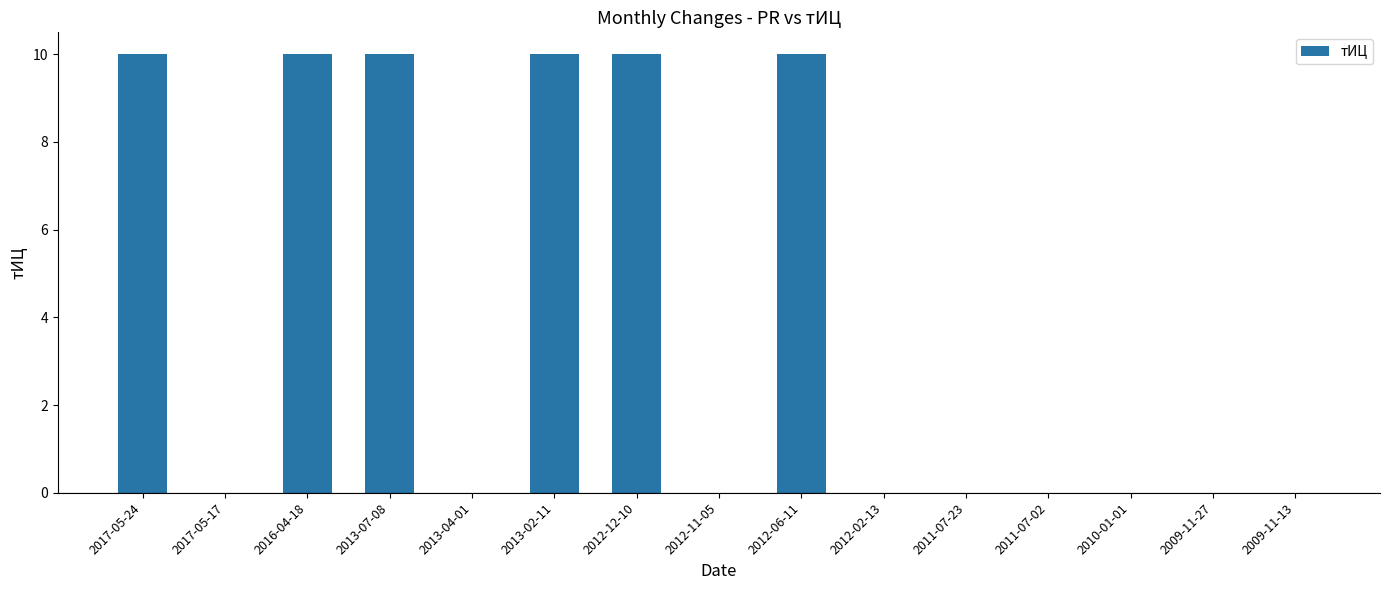

Is it true that the value at 2012-02-13 is -6?

False